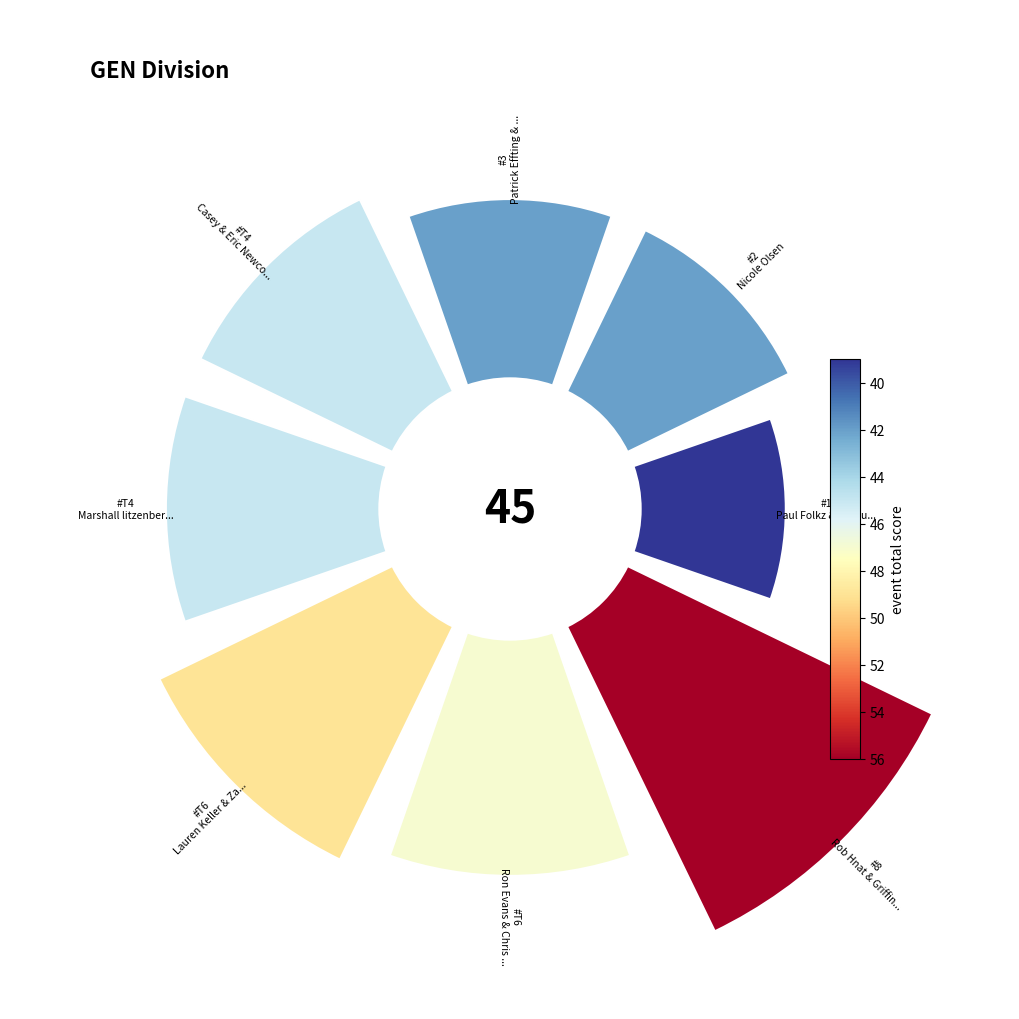

How many segments does this pie chart have?

8